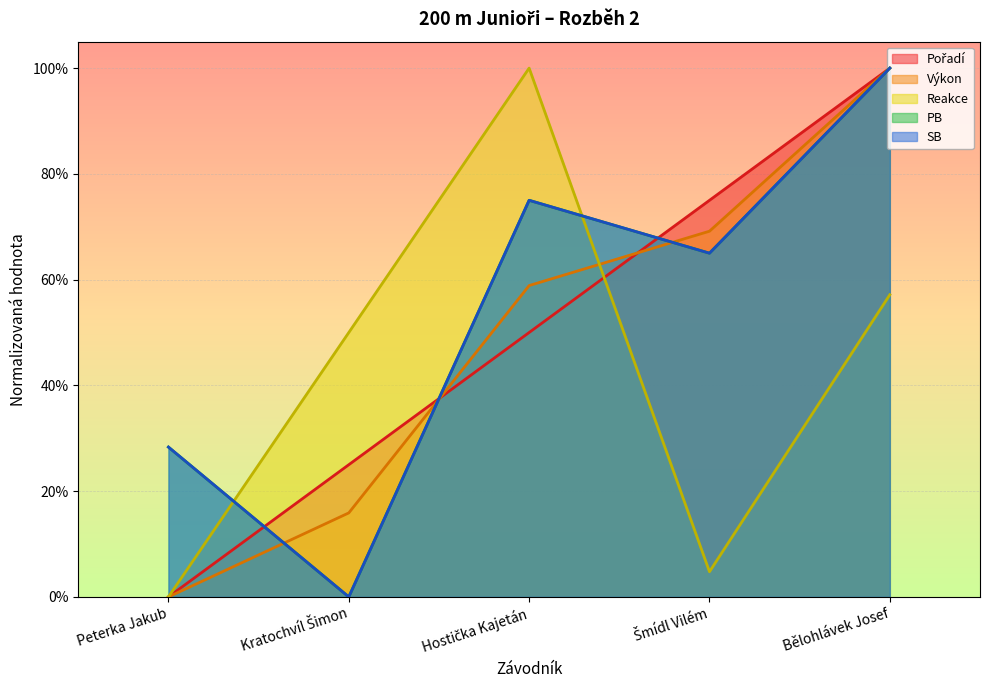

At which category does Reakce reach its first local valley?

Šmídl Vilém